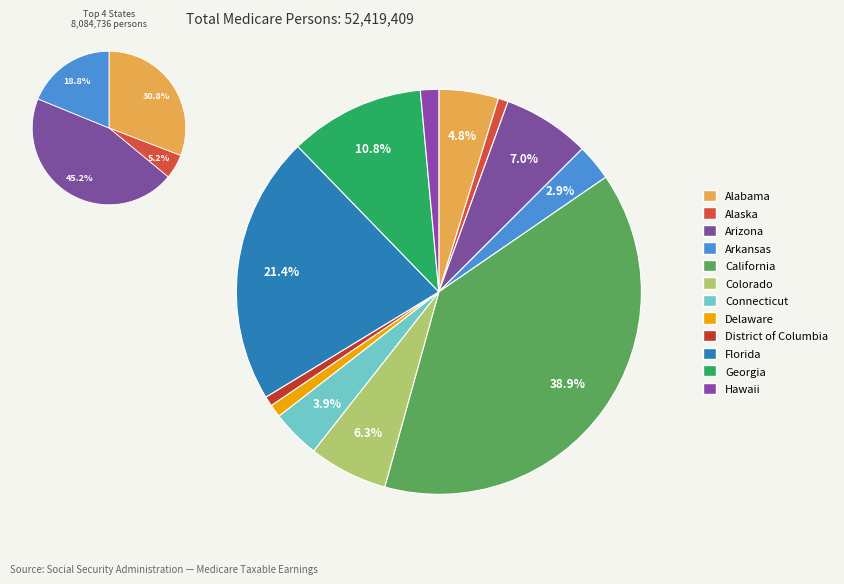

To the nearest percent, what portion does Alaska represent?

1%